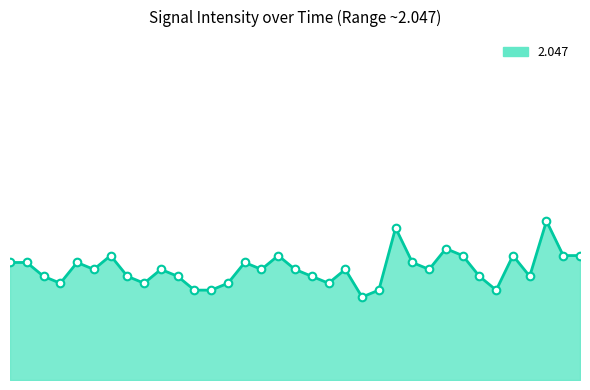

Is this an area chart (filled region under the line)?

Yes